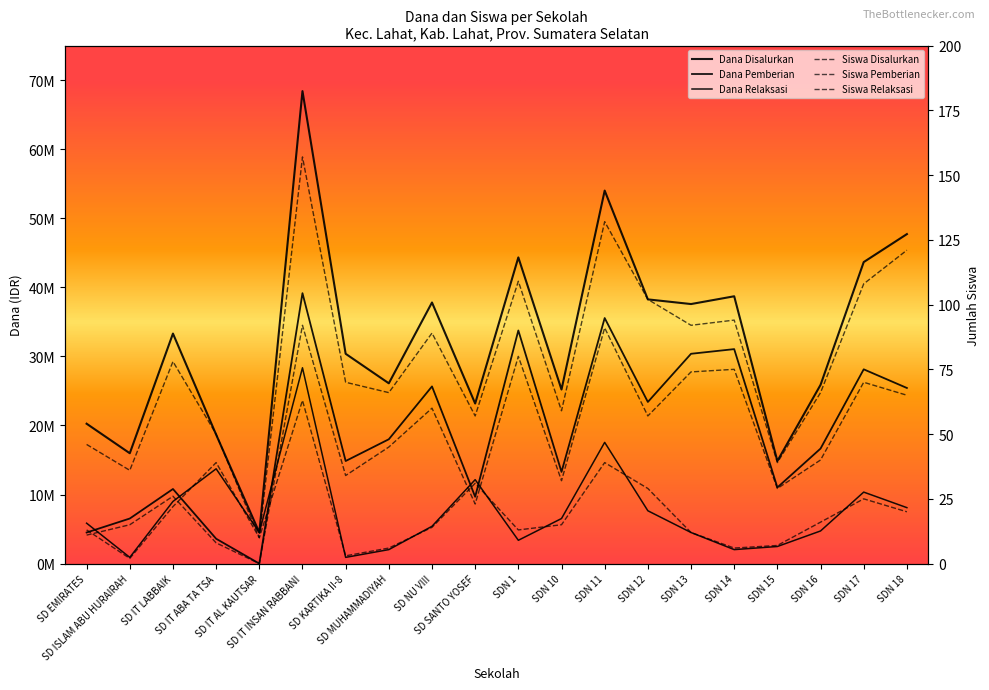

Is this an area chart (filled region under the line)?

No